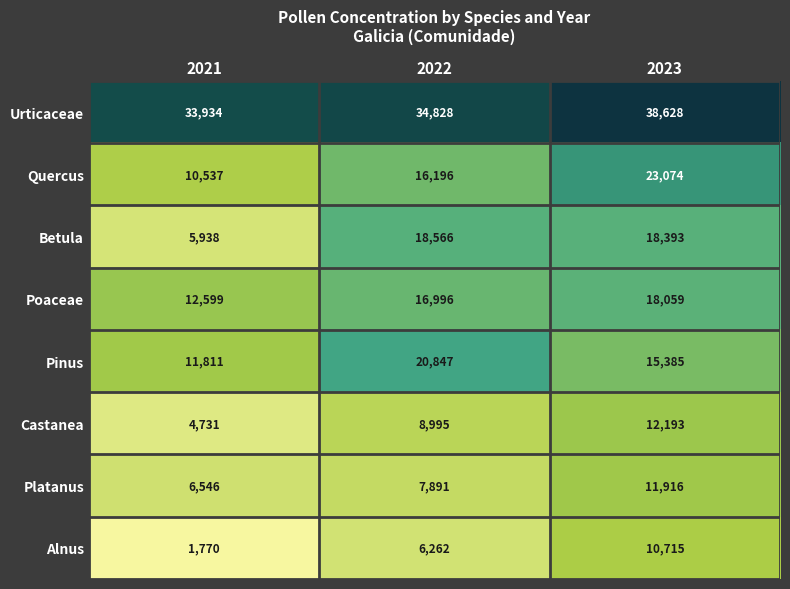

Rank the series at 2023 from lowest to highest value.

Alnus, Platanus, Castanea, Pinus, Poaceae, Betula, Quercus, Urticaceae